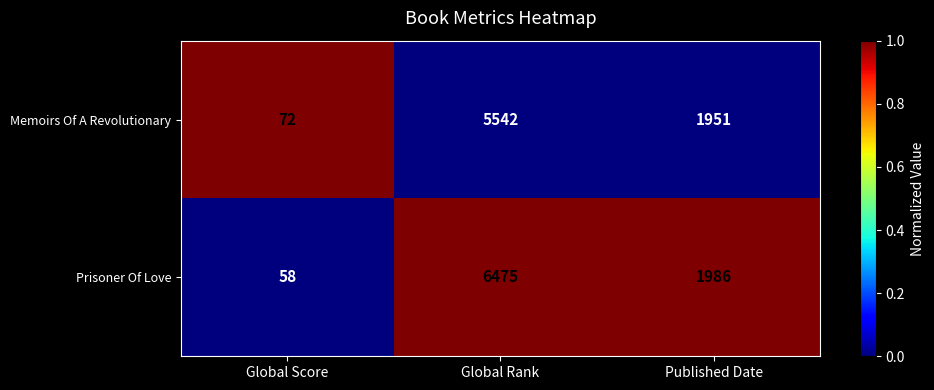

What is the difference between the second highest and minimum values in the Memoirs Of A Revolutionary series?

1879